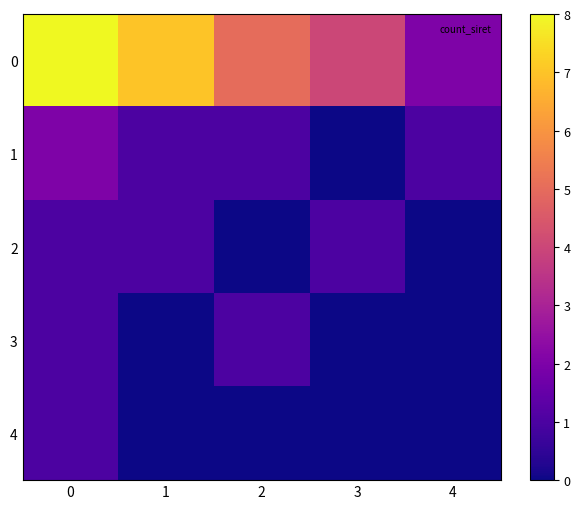

Reading left to right, transcribe all the data shown in this chart.

0: 0=8	1=7	2=5	3=4	4=2
1: 0=2	1=1	2=1	3=0	4=1
2: 0=1	1=1	2=0	3=1	4=0
3: 0=1	1=0	2=1	3=0	4=0
4: 0=1	1=0	2=0	3=0	4=0